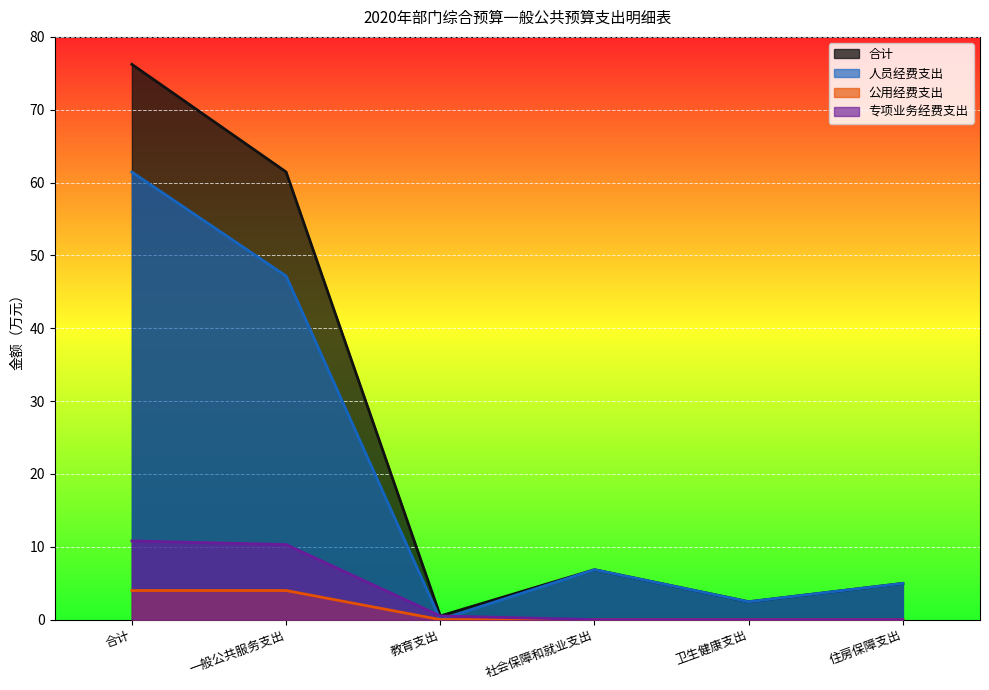

True or false: 公用经费支出 has more than 2 points higher than both neighbors.

False